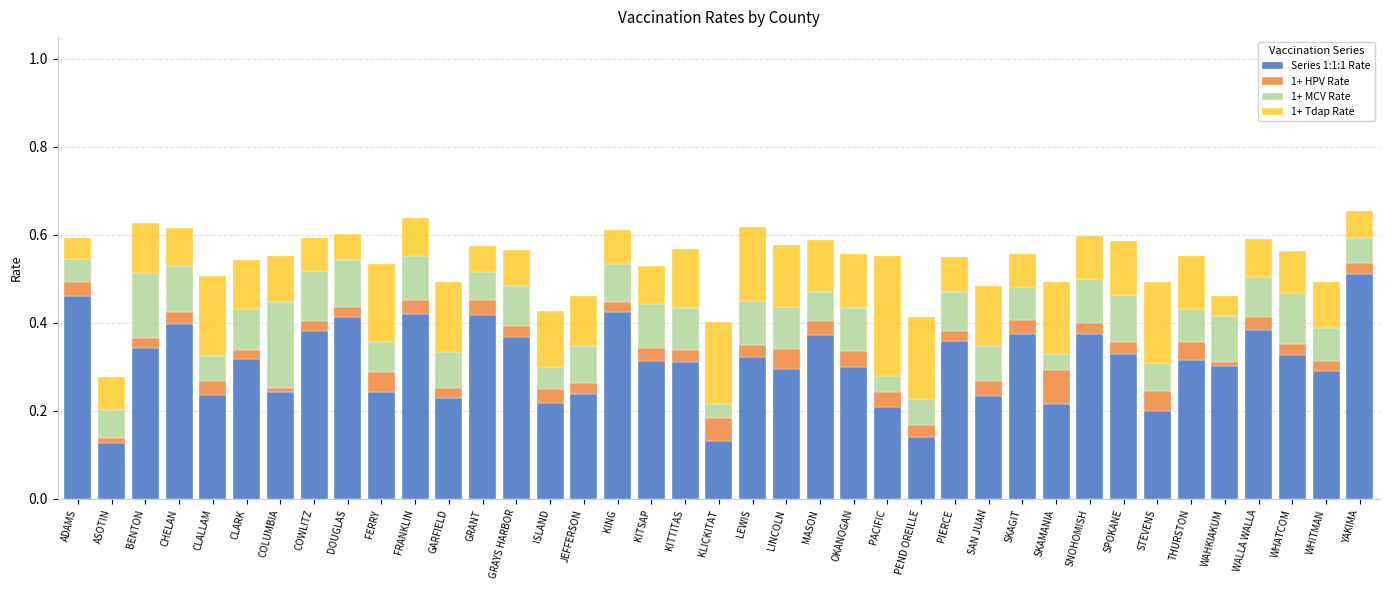

Count the number of data series in this chart.

4